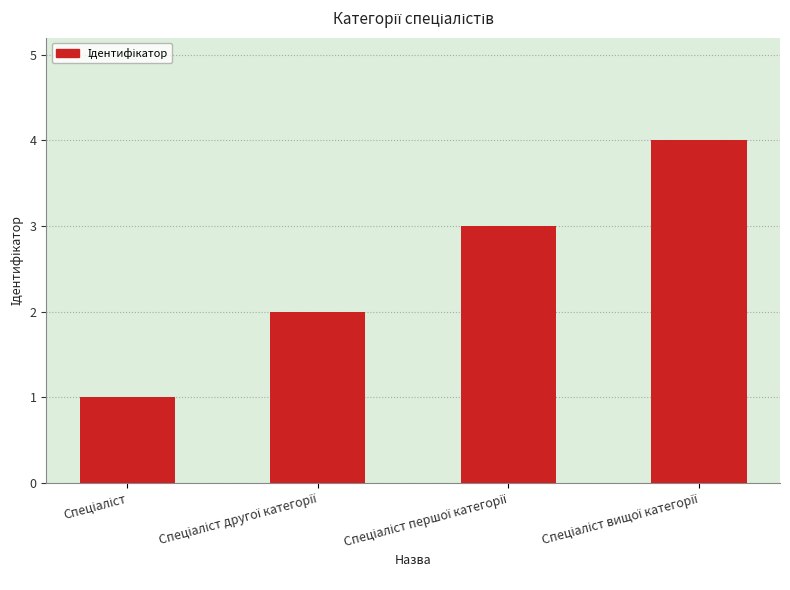

What is the greatest value displayed?

4